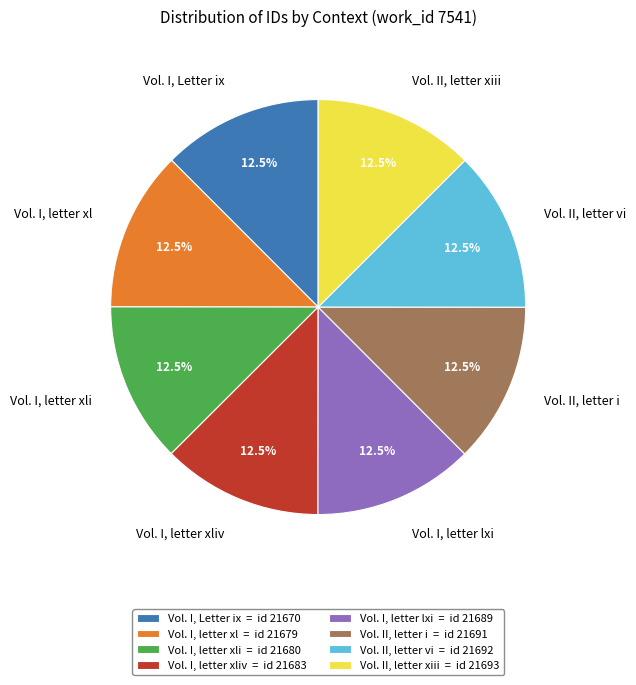

Is Vol. II, letter i the majority of the pie?

No